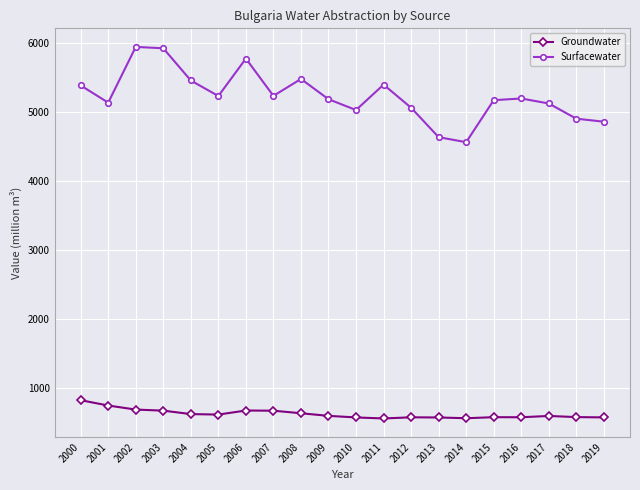

What is the approximate value of Groundwater at 2010?

572.6